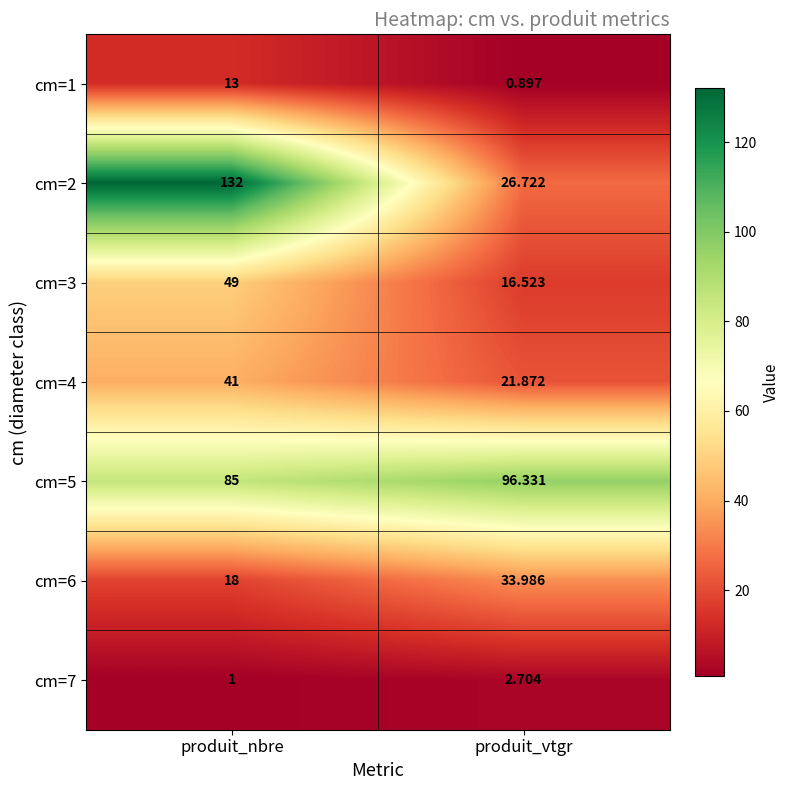

At which label is cm=1 closest to 6?

produit_vtgr